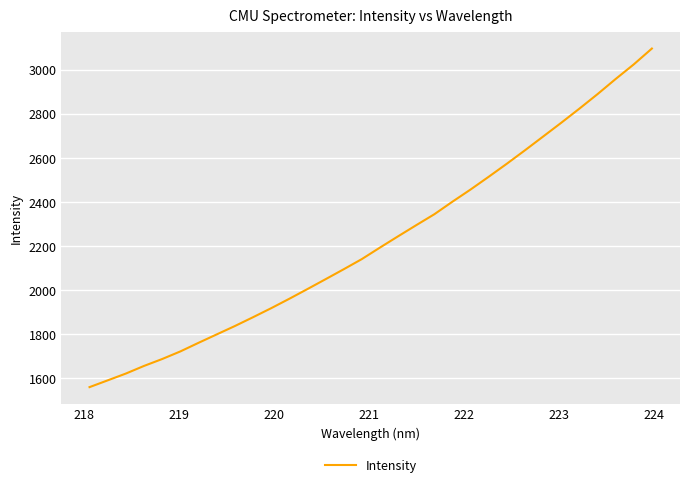

What is the difference between the maximum and minimum values?

1536.9